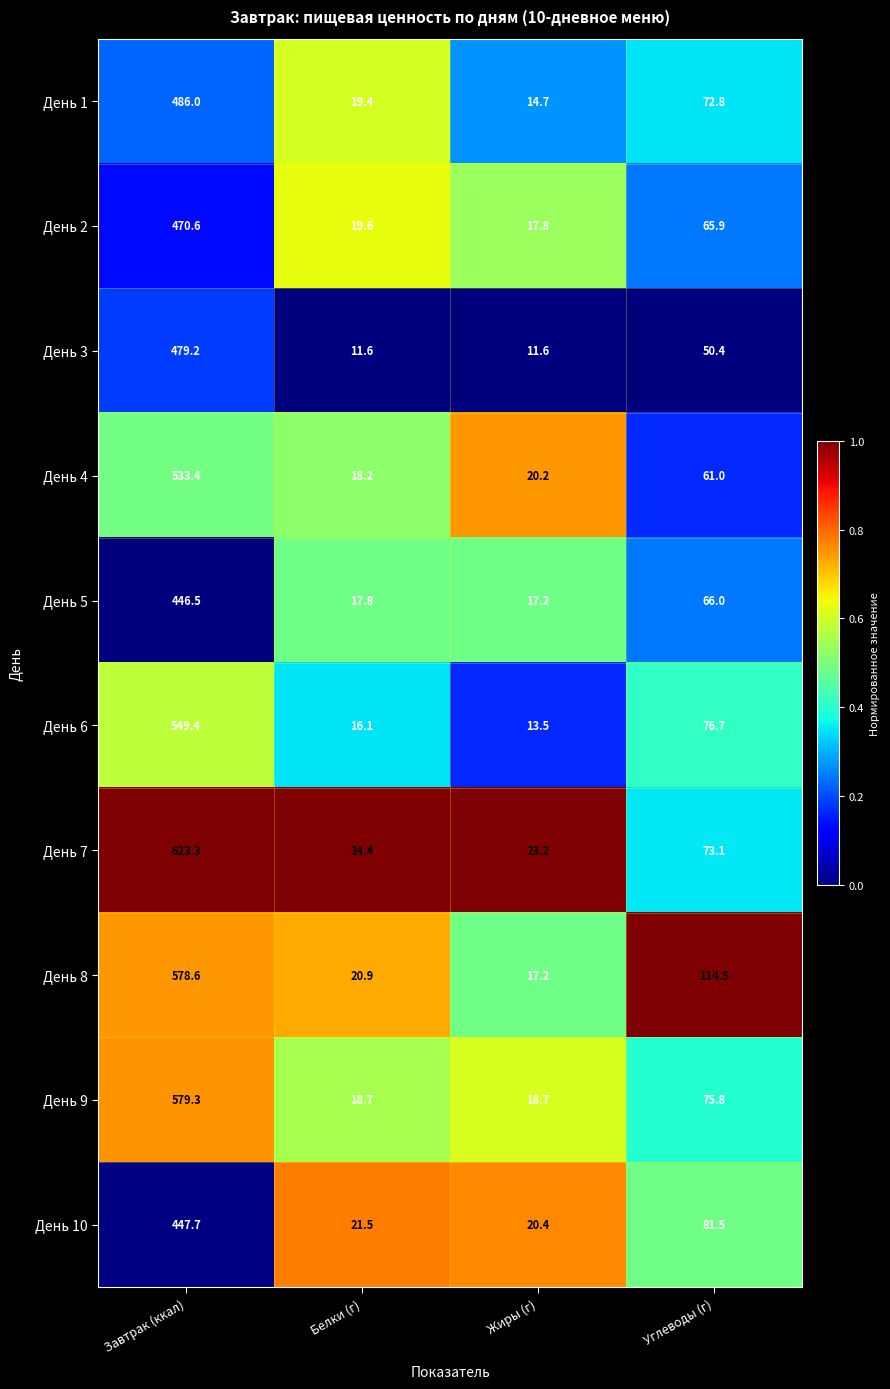

At Завтрак (ккал), list the series in order from largest to smallest.

День 7, День 9, День 8, День 6, День 4, День 1, День 3, День 2, День 10, День 5